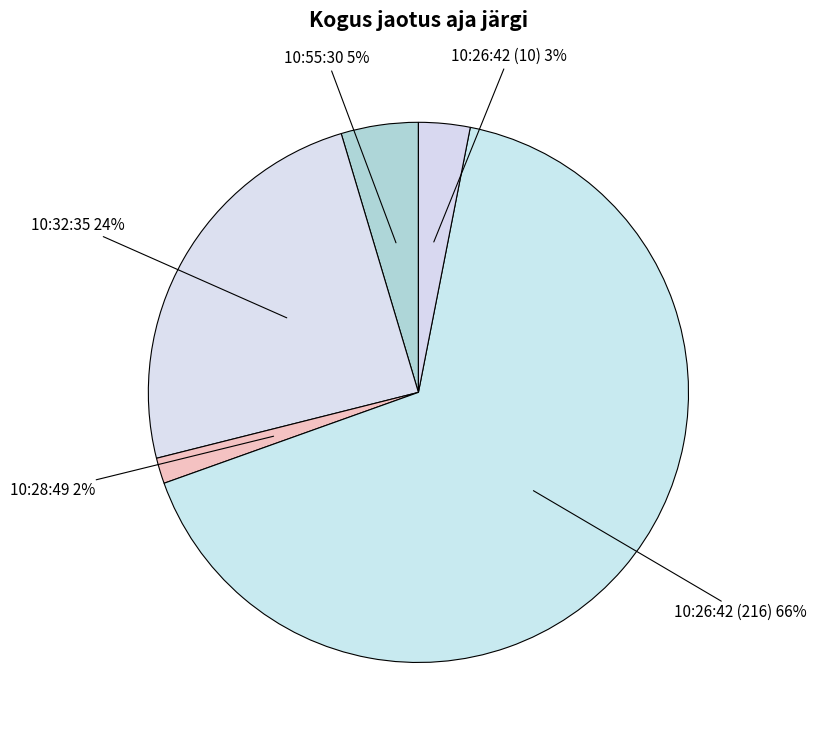

How many slices are in this pie chart?

5